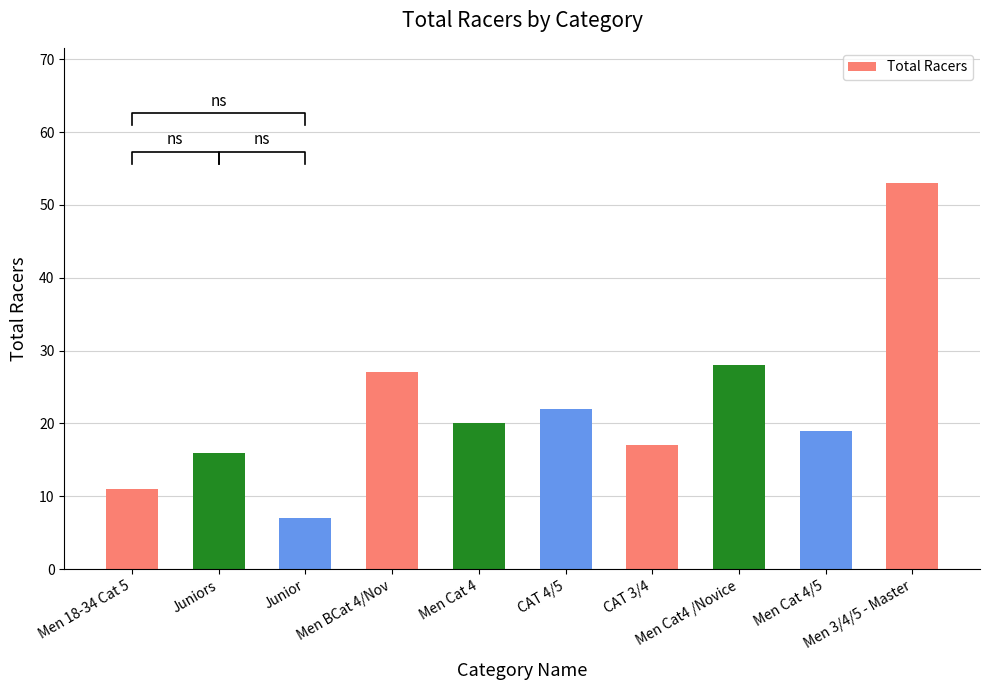

At which category does the chart reach its minimum across all series?

Junior